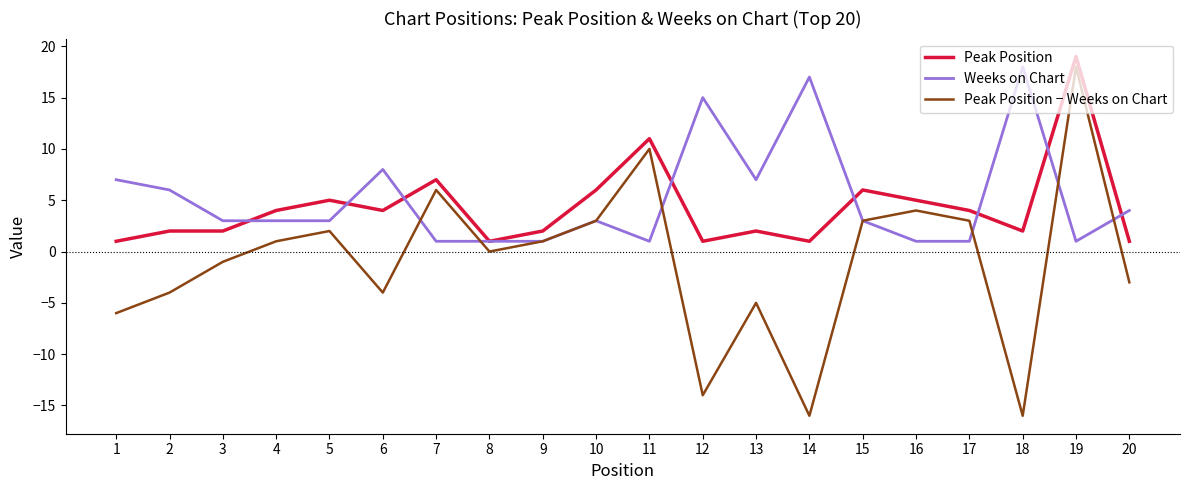

What is the lowest value of the Weeks on Chart series?

1